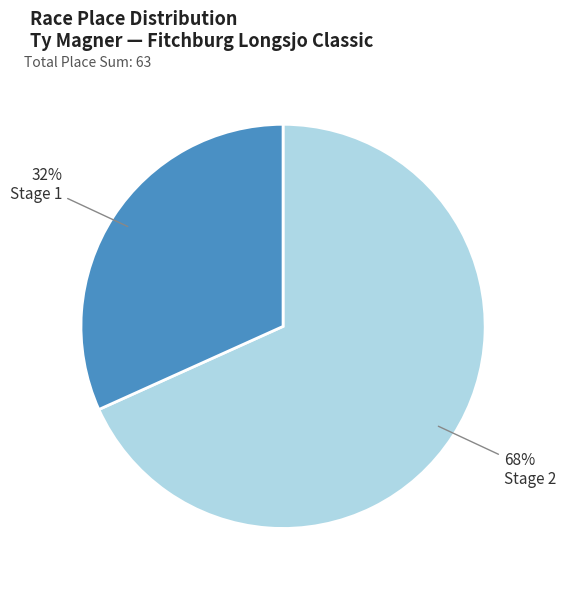

To the nearest percent, what is the average slice percentage?

50%